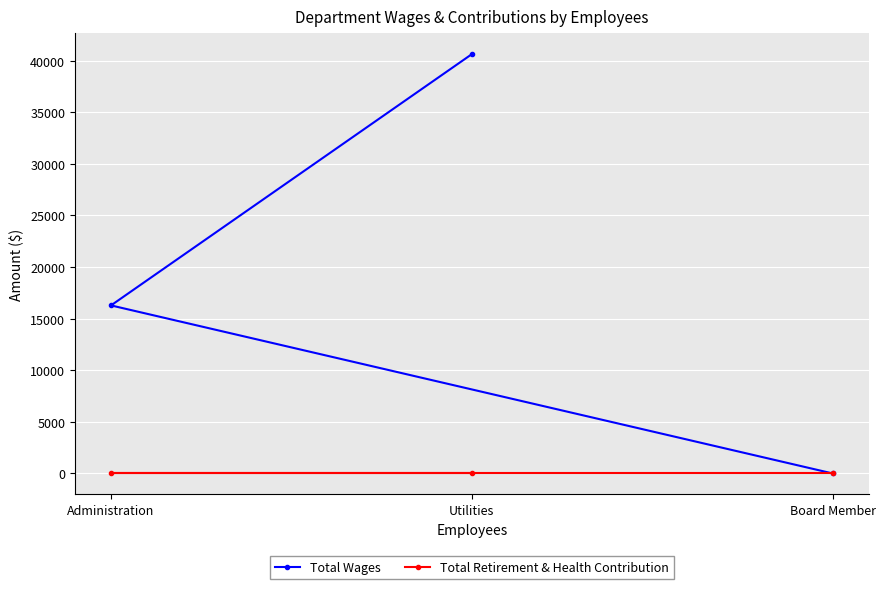

Does the chart display data point markers on the line(s)?

Yes